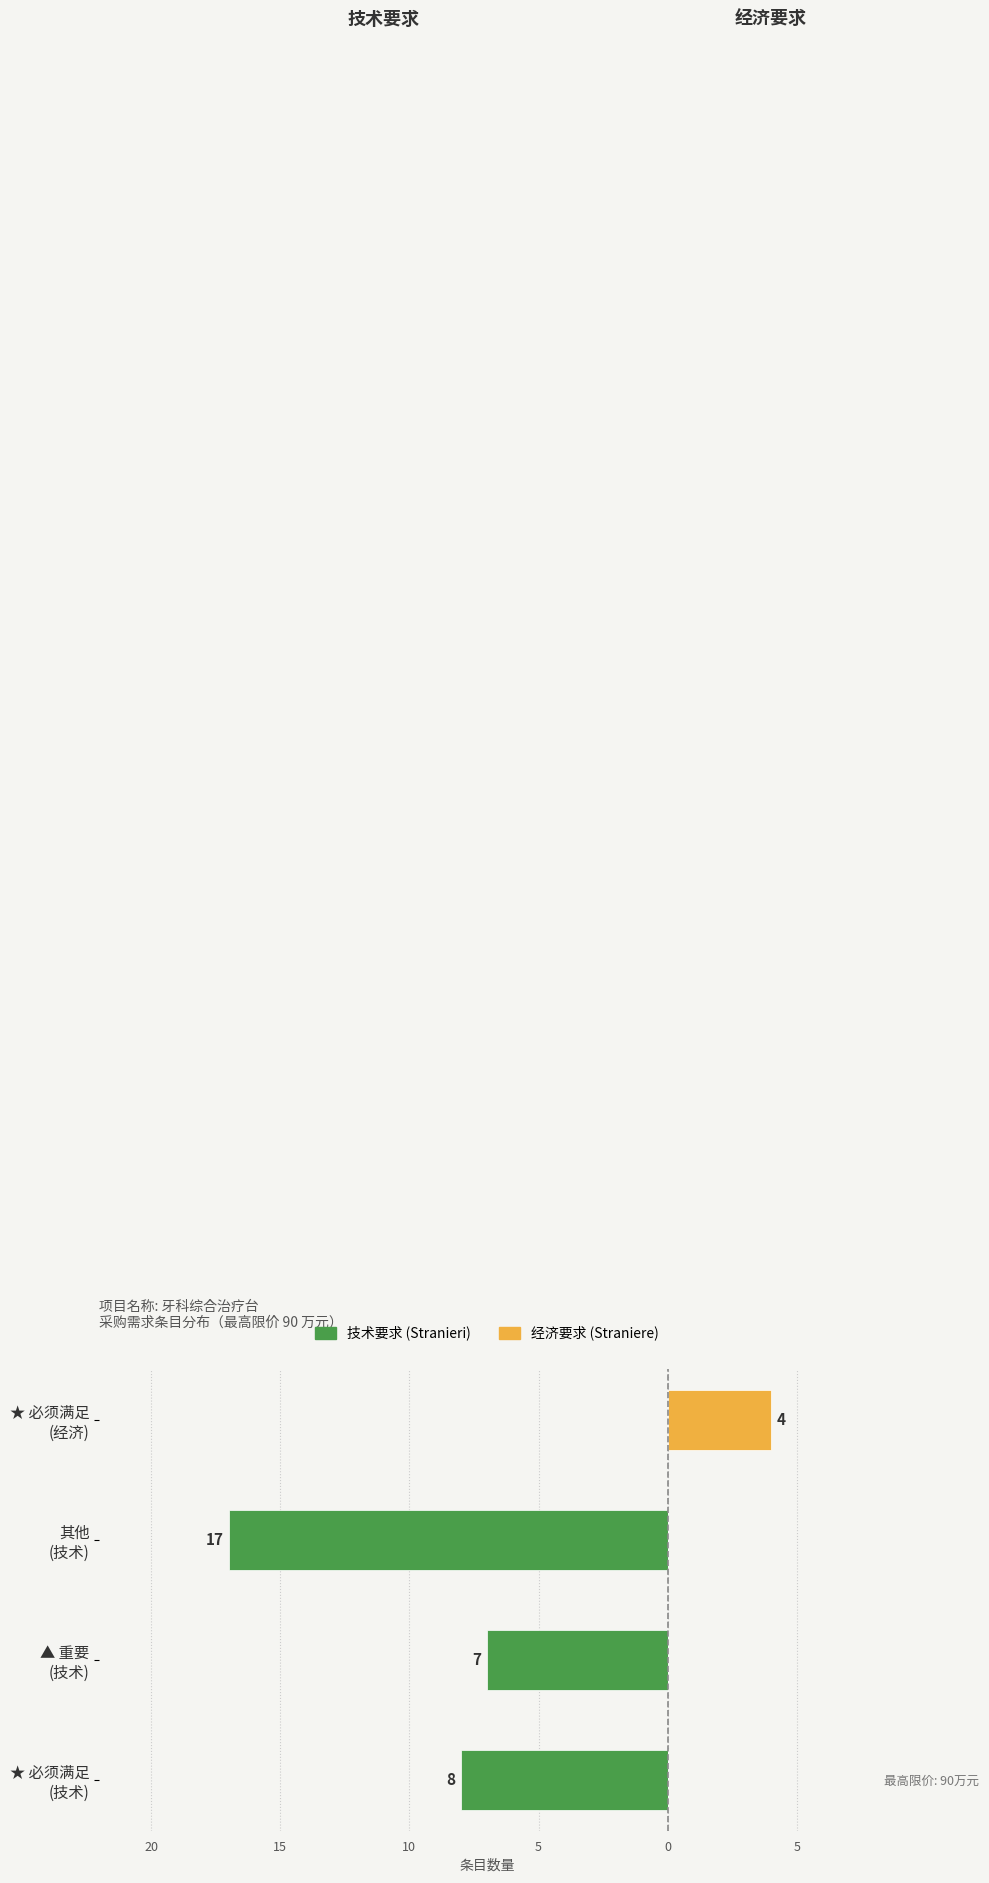

The value of 经济要求 (Straniere) at ★ 必须满足 (经济) is 4. True or false?

True